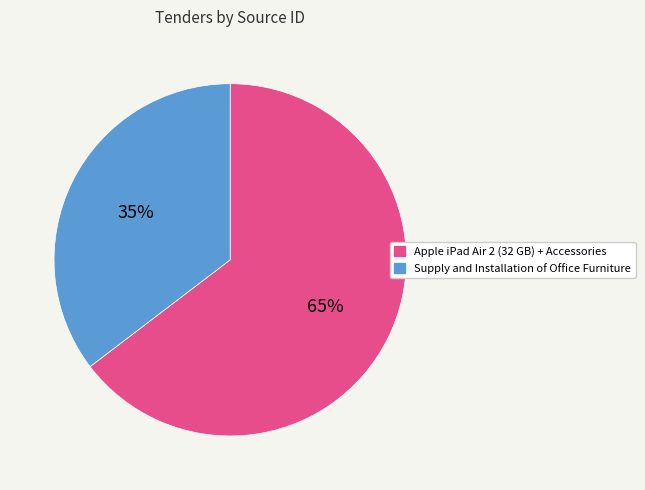

To the nearest percent, what is the average slice percentage?

50%